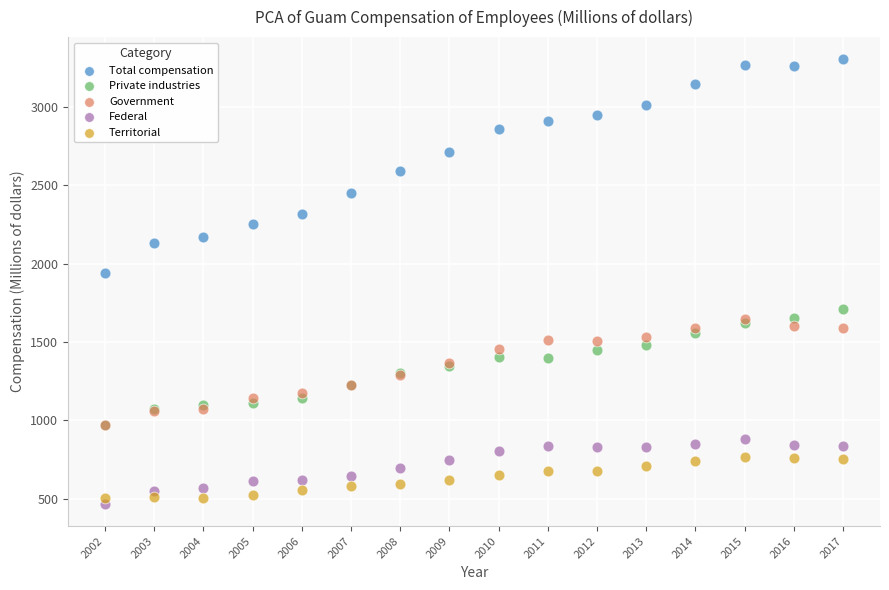

What are all the series names shown in the legend?

Total compensation, Private industries, Government, Federal, Territorial